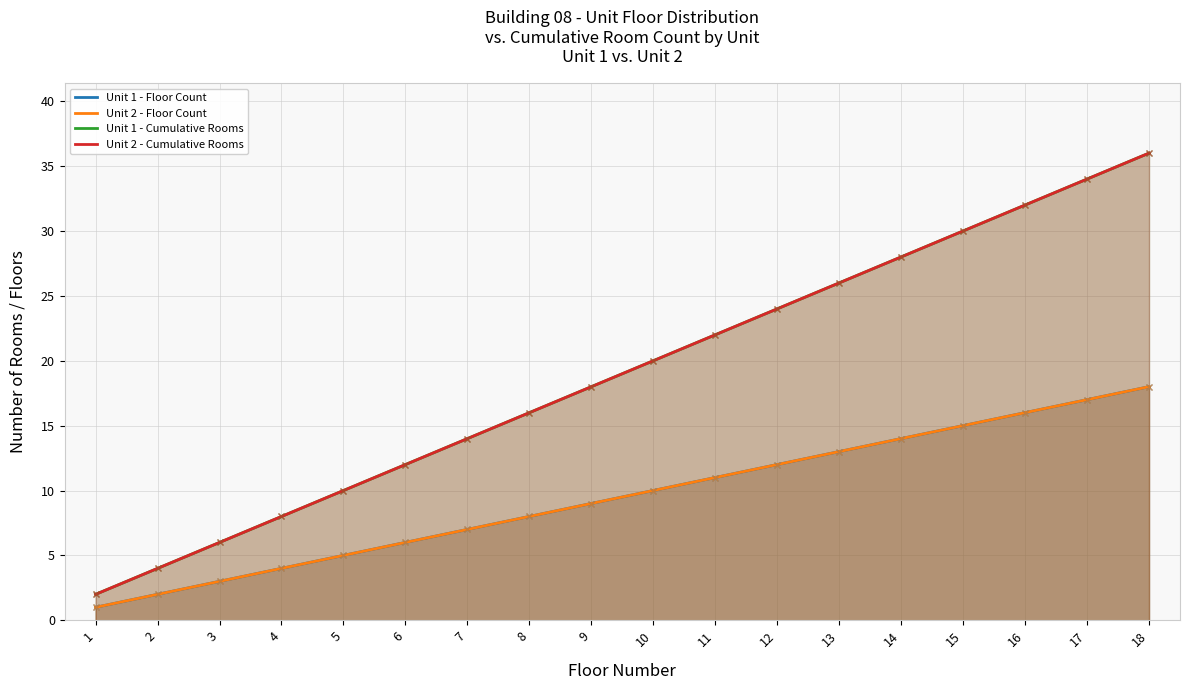

Does the chart have visible grid lines?

Yes